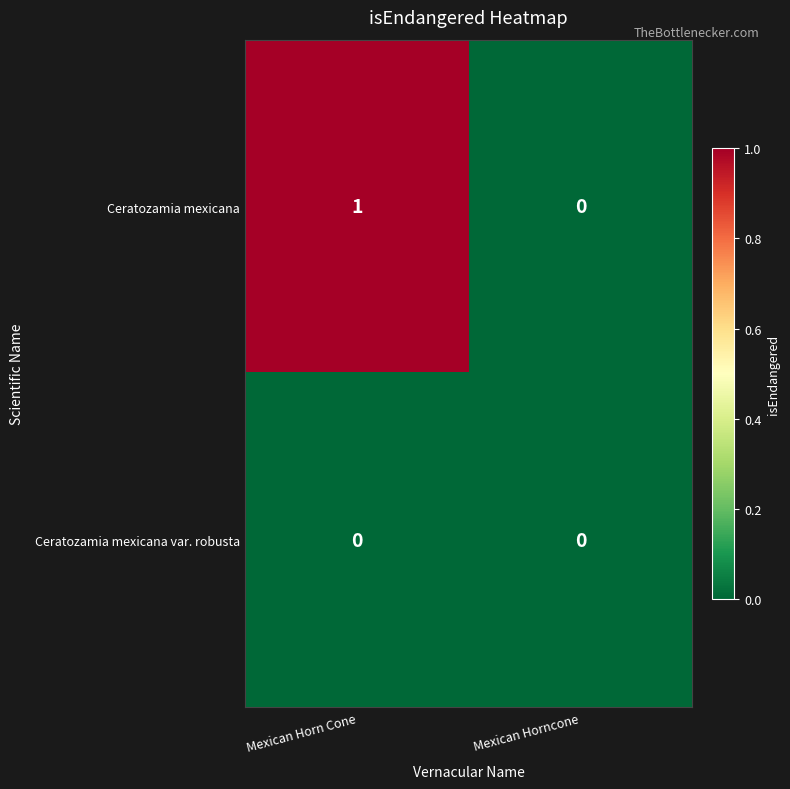

How many series are shown in this chart?

2